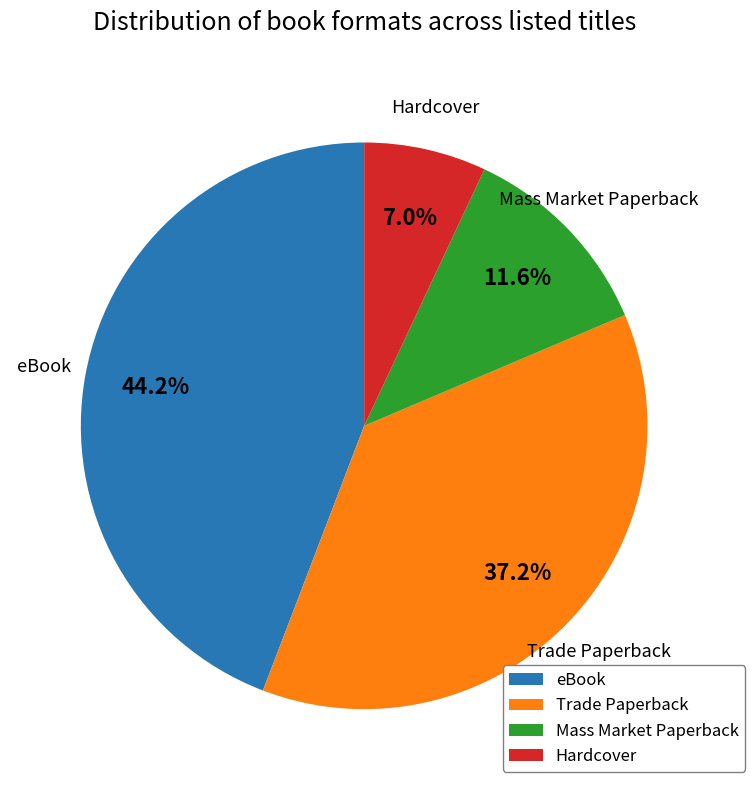

What percentage is the Hardcover slice, to the nearest percent?

7%